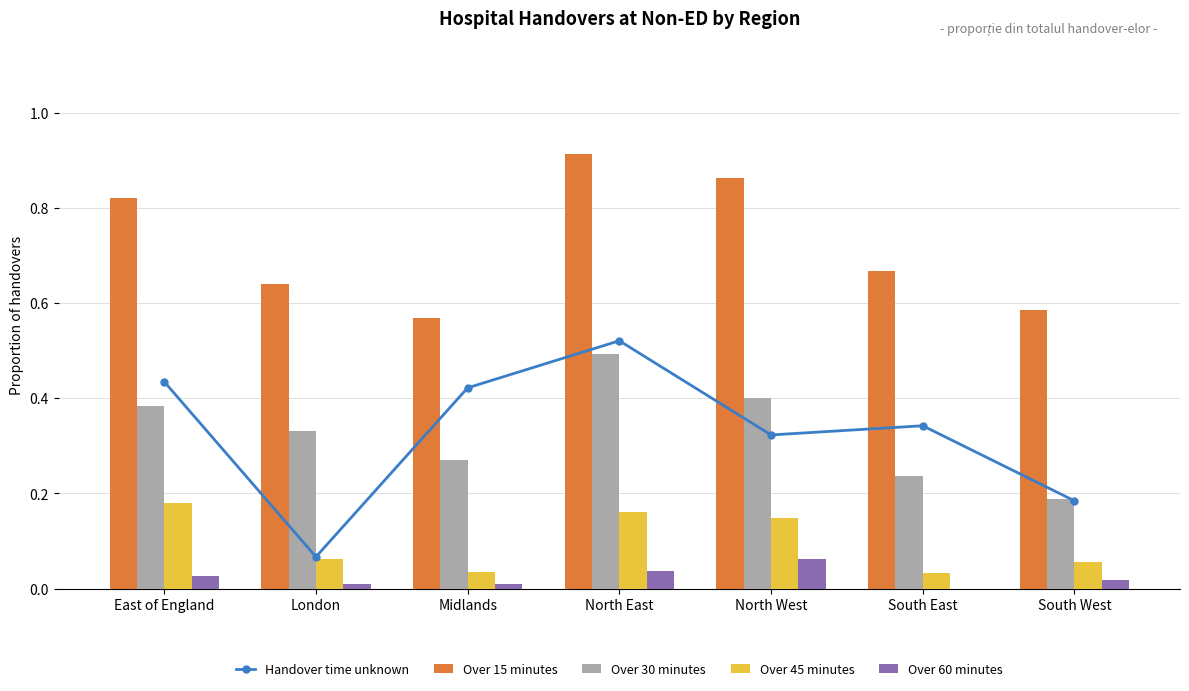

Where is Over 60 minutes nearest to the value 0?

South East